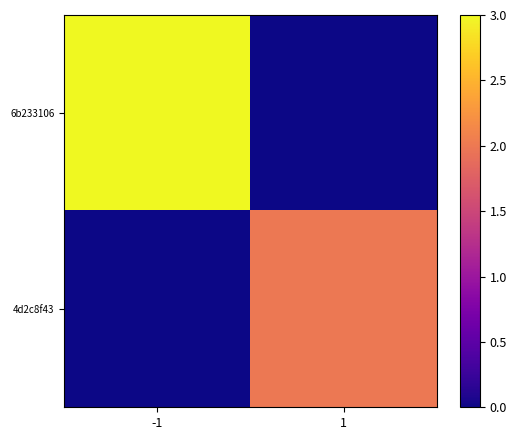

At how many categories does at least one series exceed 0?

2